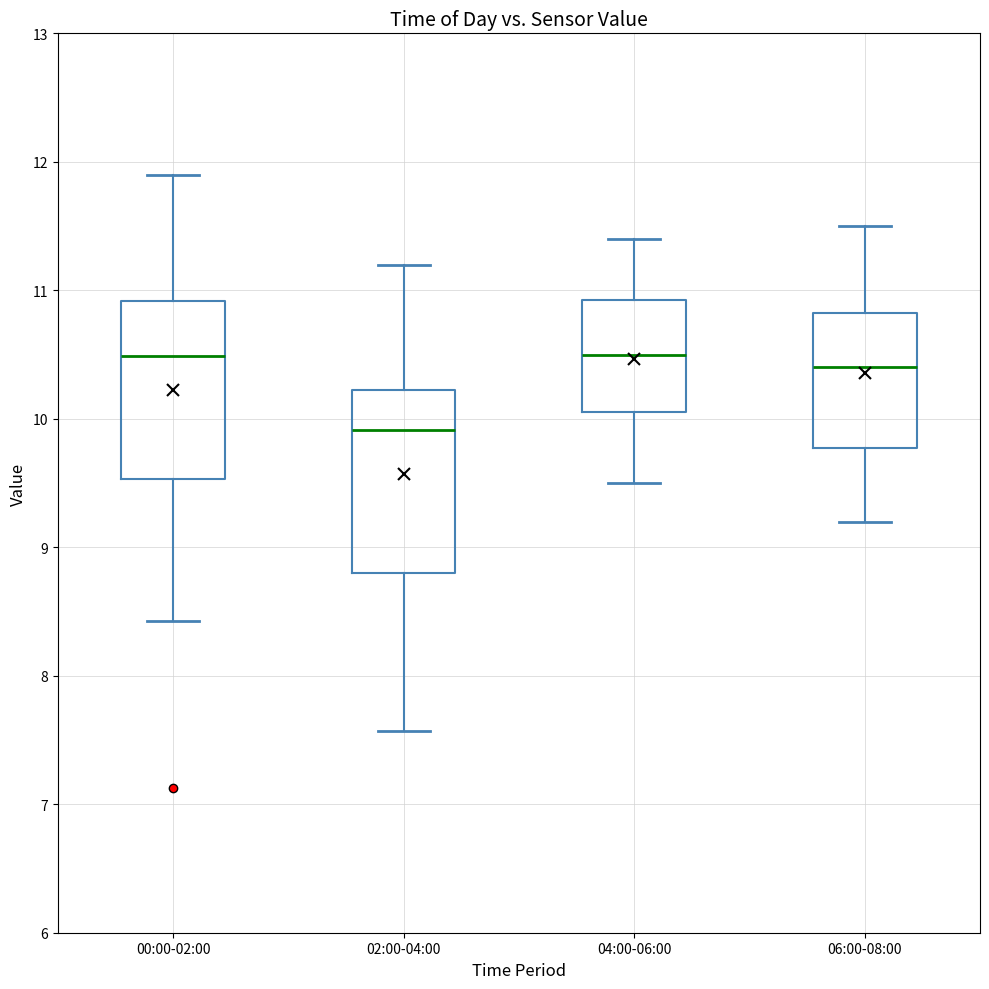

Reading left to right, transcribe this box plot: for each box, give where its median line is, the range the box spans, and where its two whiskers end, as read against the y-axis. The values are not printed on the chart, so give them approximately, as read against the axis.

00:00-02:00: median 10.5, box 9.5 to 10.9, whiskers 8.4 to 11.9
02:00-04:00: median 9.9, box 8.8 to 10.2, whiskers 7.6 to 11.2
04:00-06:00: median 10.5, box 10.1 to 10.9, whiskers 9.5 to 11.4
06:00-08:00: median 10.4, box 9.8 to 10.8, whiskers 9.2 to 11.5